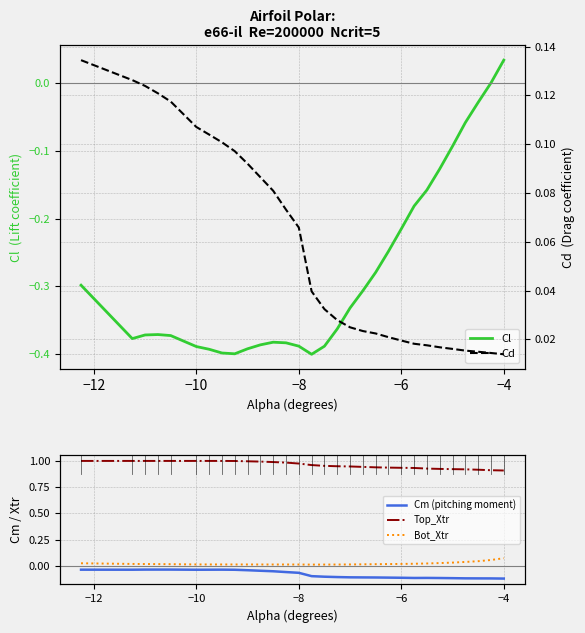

List the series in order of their peak value, lowest first.

Cm (pitching moment), Cl, Bot_Xtr, Cd, Top_Xtr